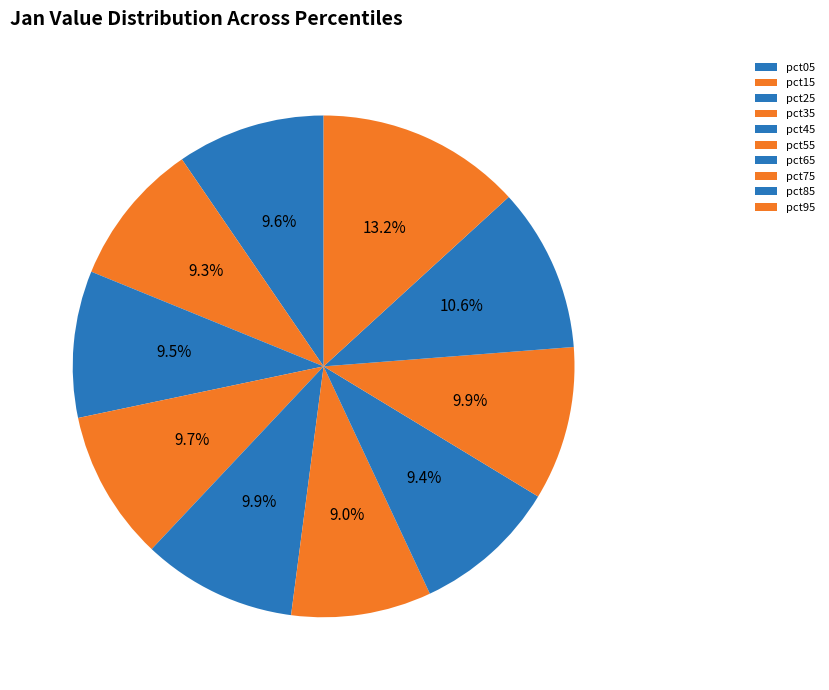

How many slices are in this pie chart?

10